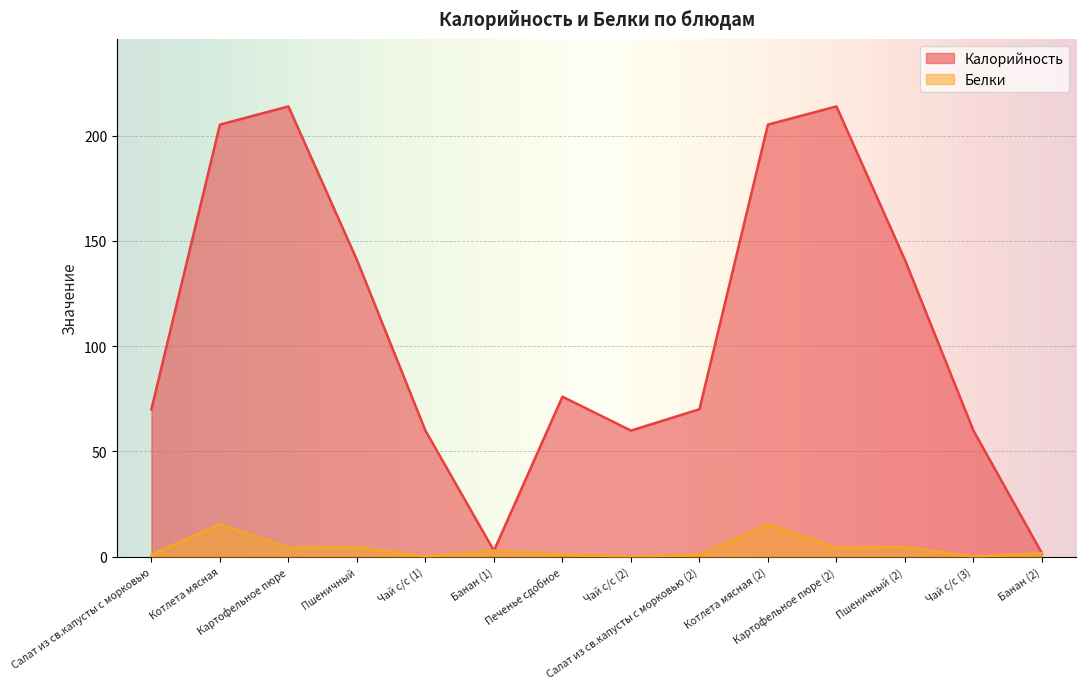

At which label is Белки closest to 7?

Пшеничный